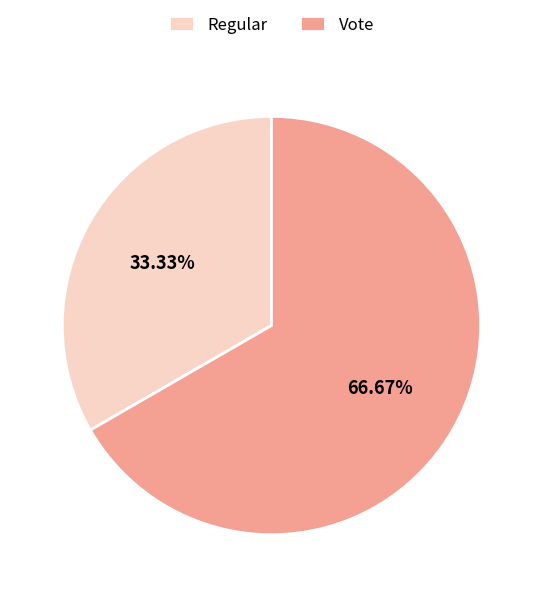

What is the ratio of the value at Vote to the value at Regular?

2.0